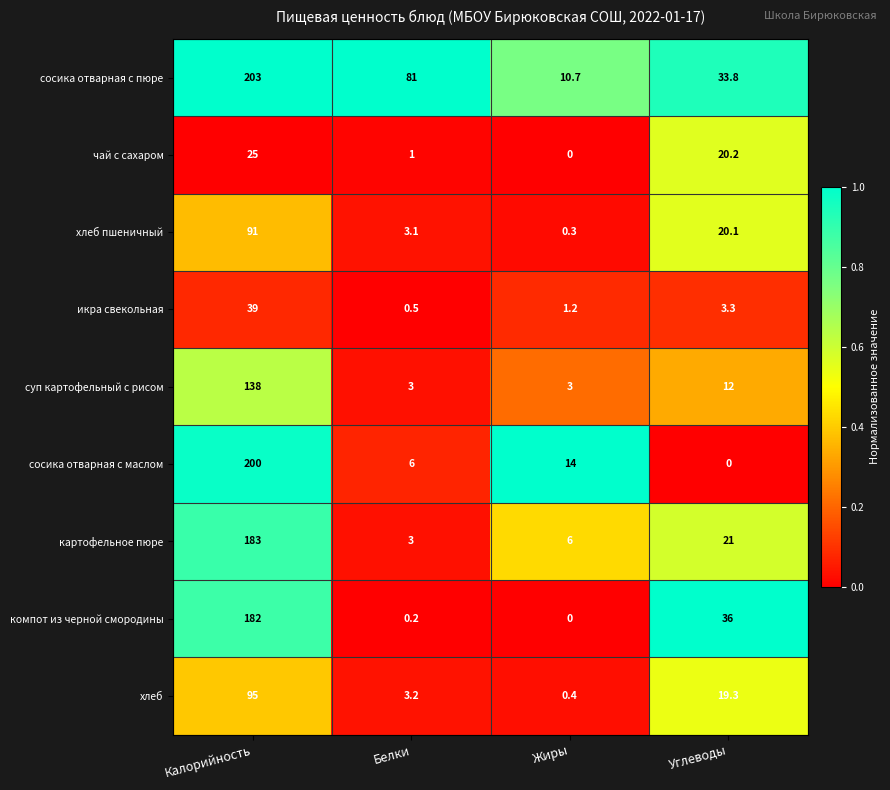

Is it true that сосика отварная с маслом equals -116.2 at Углеводы?

False